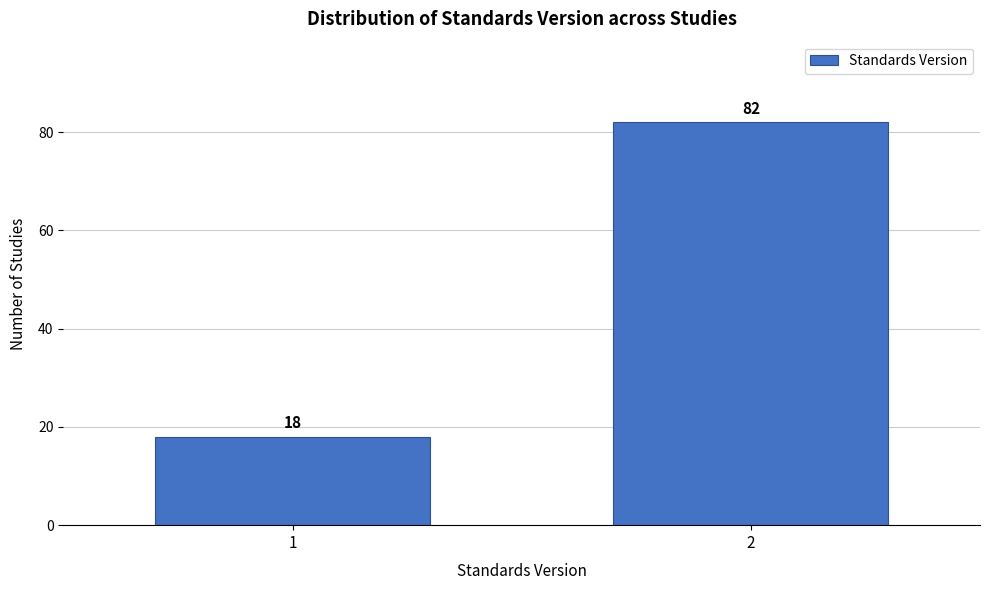

Reading left to right, extract all data points from this chart.

1=18	2=82